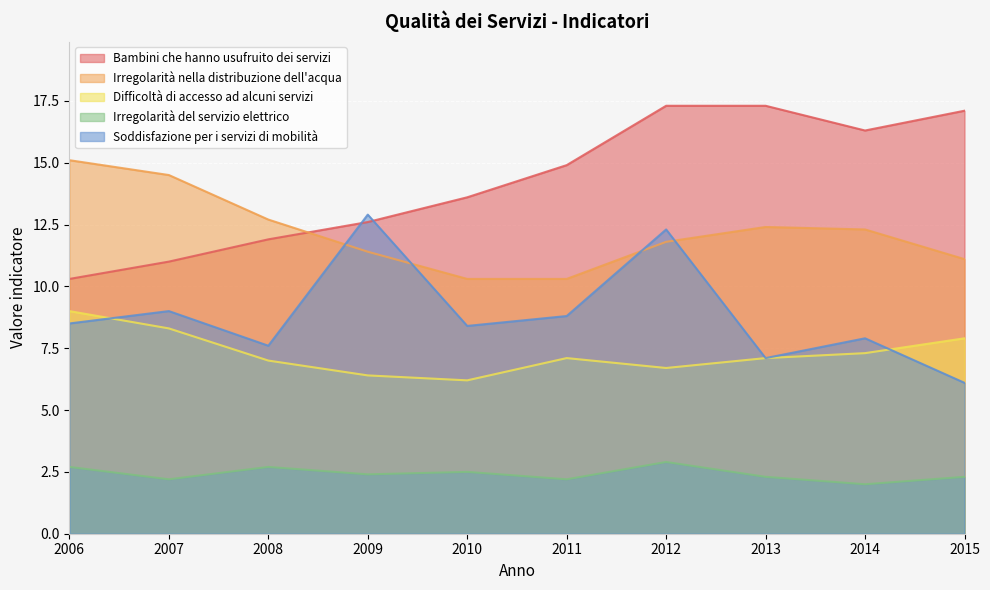

Rank the series at 2015 from highest to lowest value.

Bambini che hanno usufruito dei servizi, Irregolarità nella distribuzione dell'acqua, Difficoltà di accesso ad alcuni servizi, Soddisfazione per i servizi di mobilità, Irregolarità del servizio elettrico